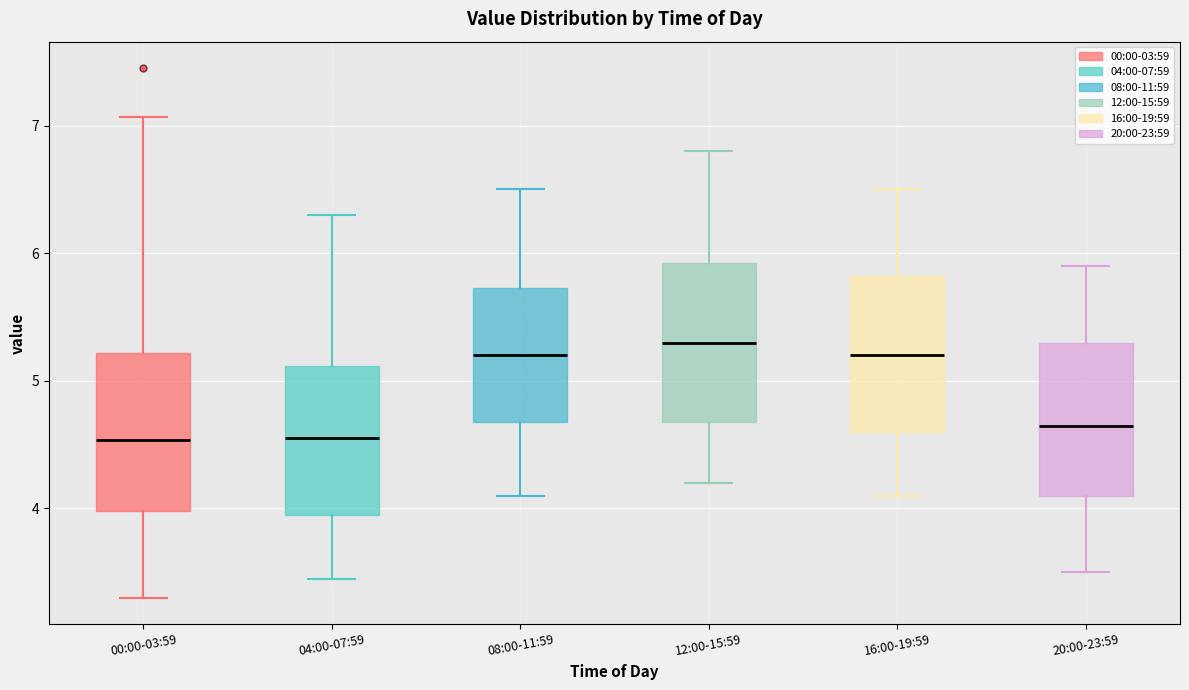

Where does the lower whisker of the box for 00:00-03:59 end on the y-axis? The values are not printed on the chart, so give them approximately, as read against the axis.

3.3